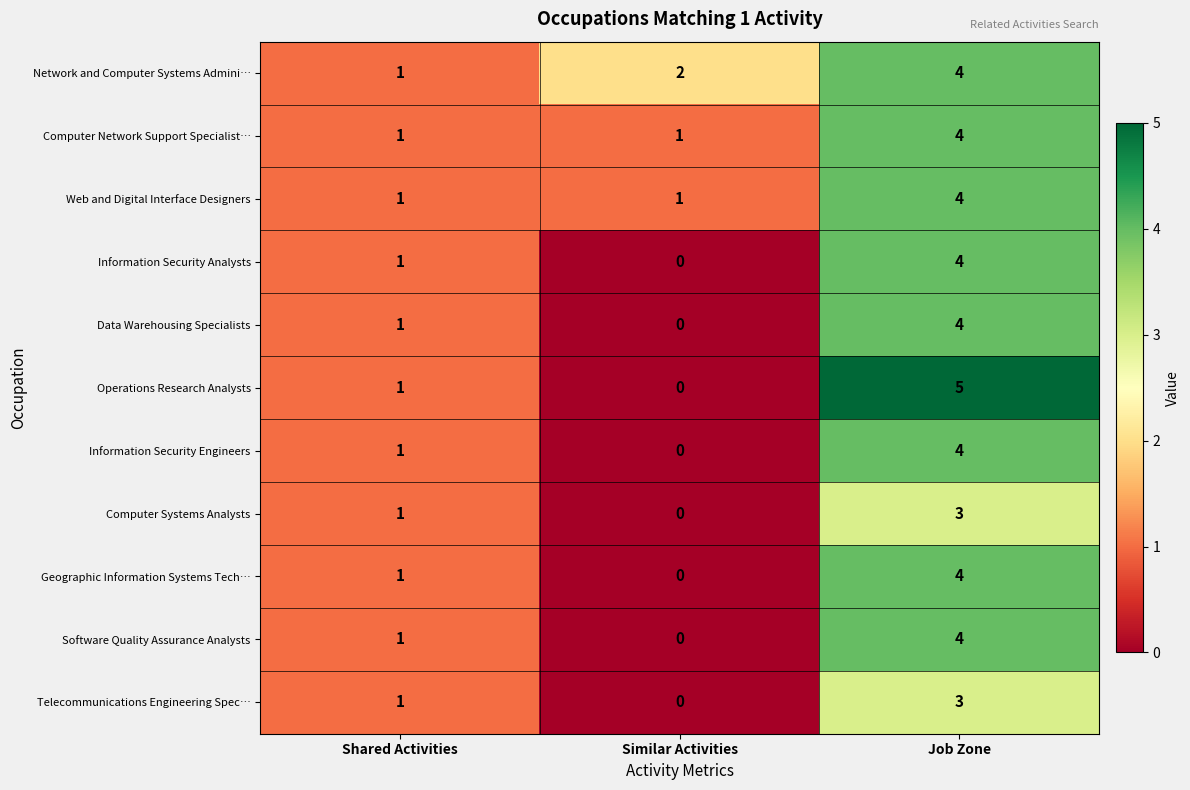

At how many categories does at least one series exceed 4?

1